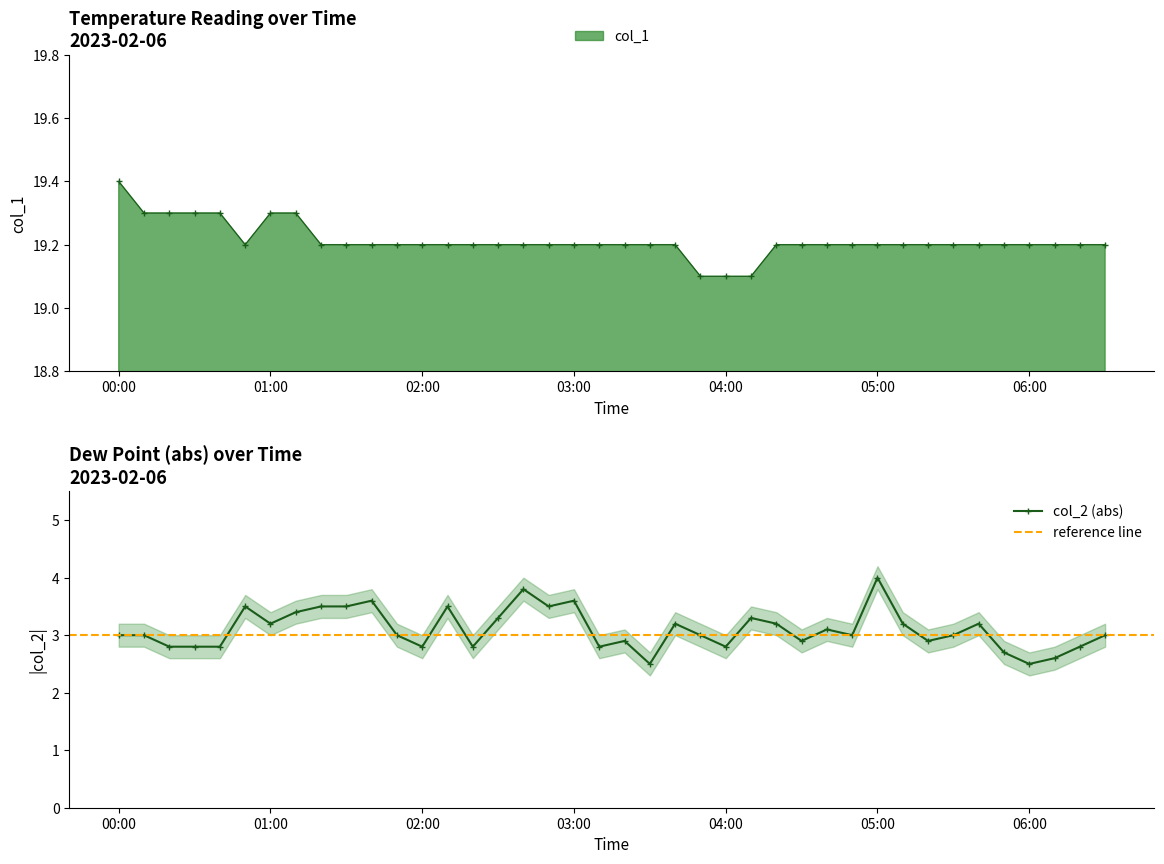

True or false: col_2 and col_1 cross at least once.

False